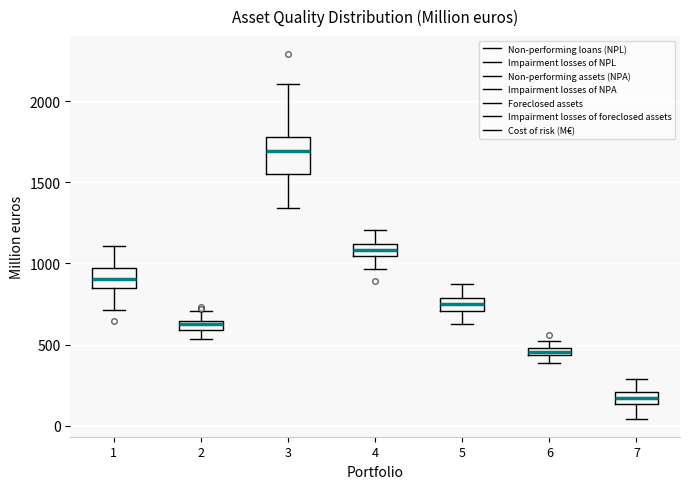

Where is the lower edge of the box at x = 7 on the y-axis? The values are not printed on the chart, so give them approximately, as read against the axis.

150